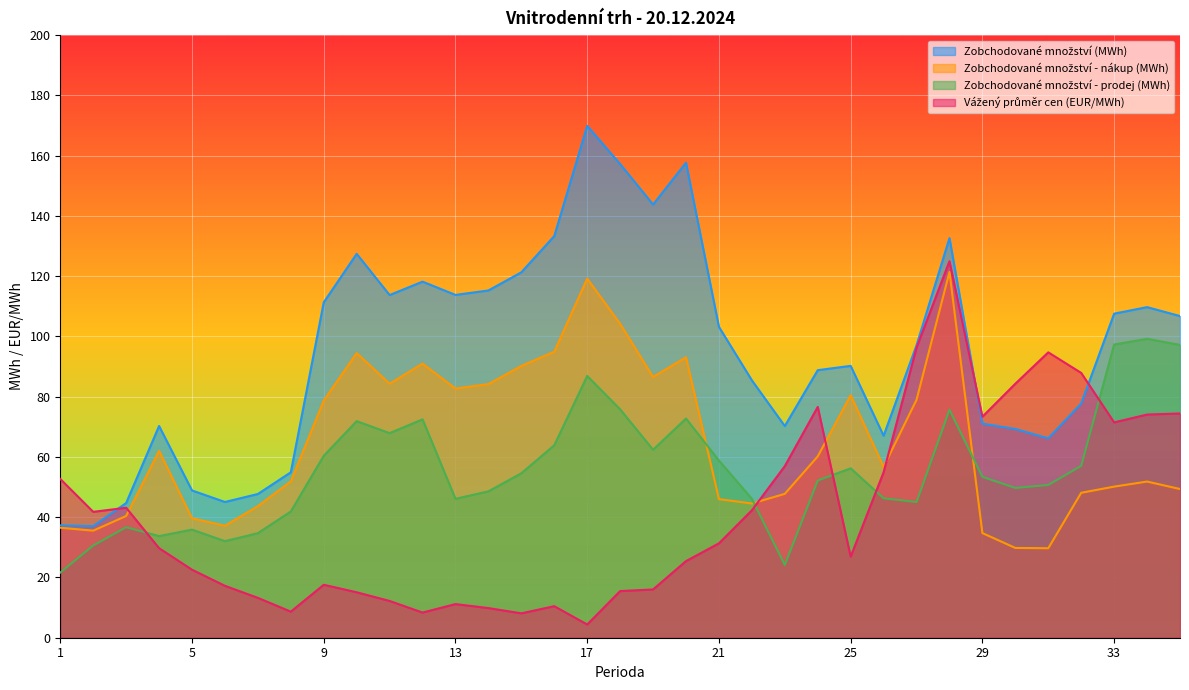

What is the total value across all series at 18?

352.7